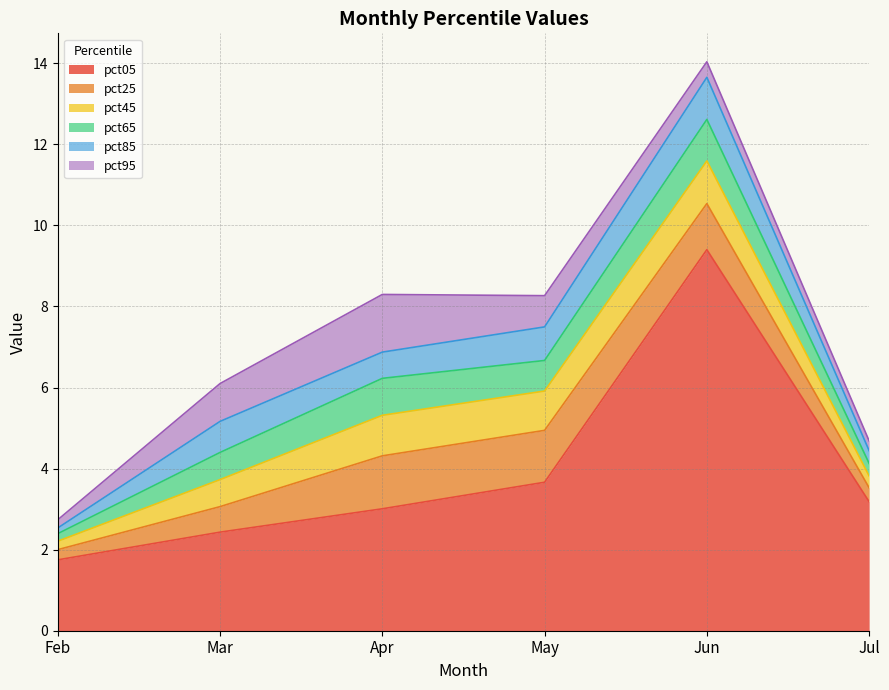

What is the difference between the second highest and second lowest values in the pct65 series?

0.6